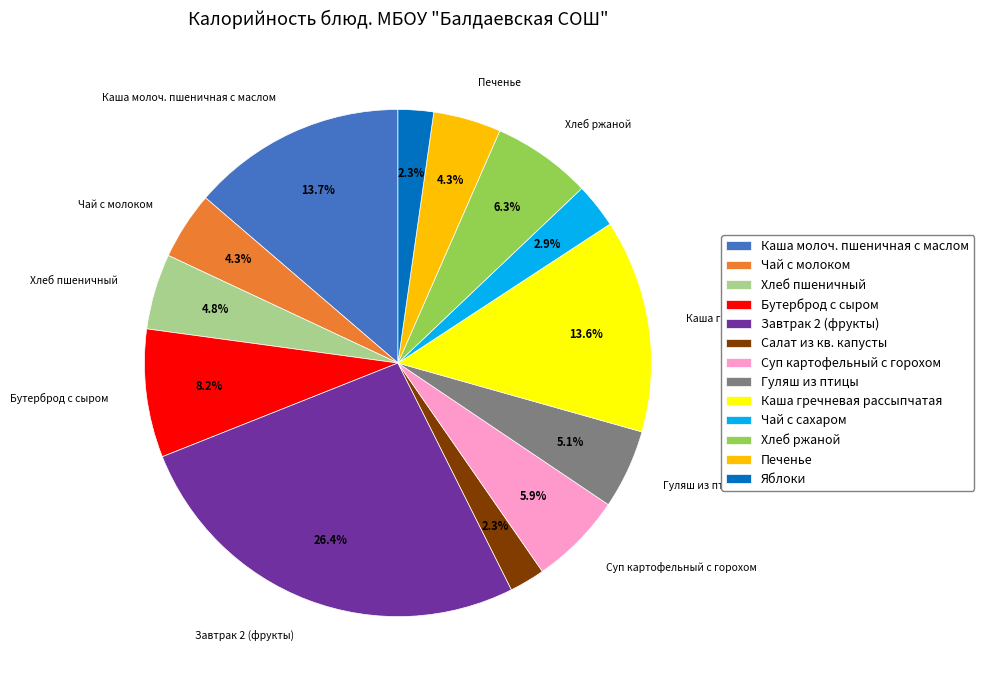

What is the largest slice in the pie chart?

Завтрак 2 (фрукты)